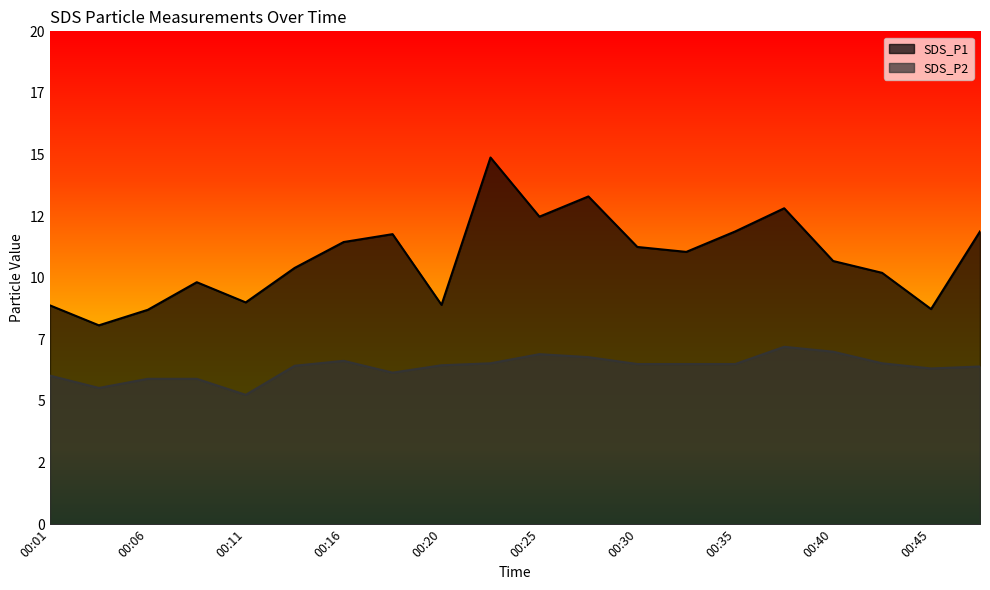

Where is the first local minimum for SDS_P2?

00:03